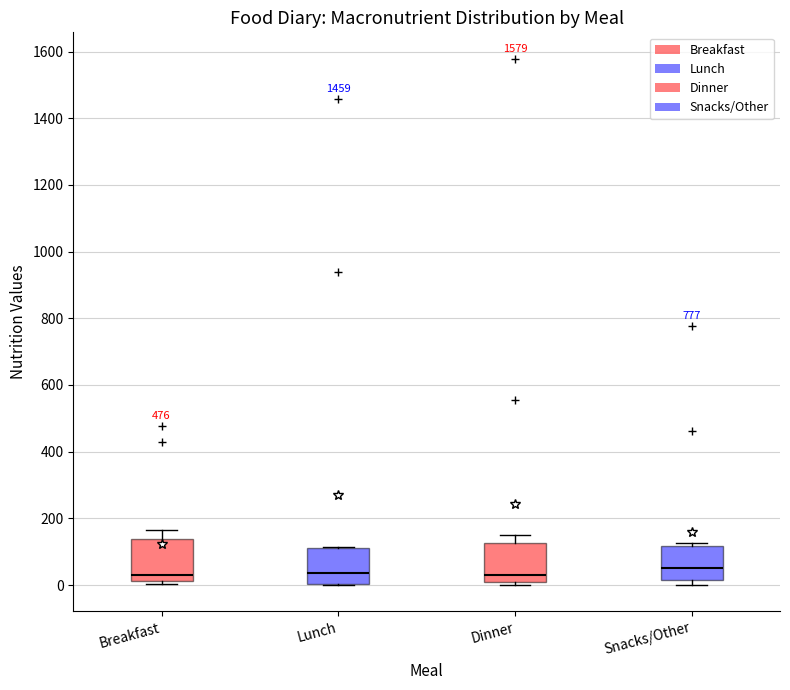

Reading left to right, read every box against the y-axis: the position of its median line, the range the box covers, and the ends of its whiskers. The values are not printed on the chart, so give them approximately, as read against the axis.

Breakfast: median 20 (just above the box's lower edge), box 20 to 140, whiskers 0 to 160
Lunch: median 40, box 0 to 120, whiskers 0 to 120
Dinner: median 40, box 0 to 120, whiskers 0 (just below the box's lower edge) to 160
Snacks/Other: median 60, box 20 to 120, whiskers 0 to 120 (just above the box's upper edge)